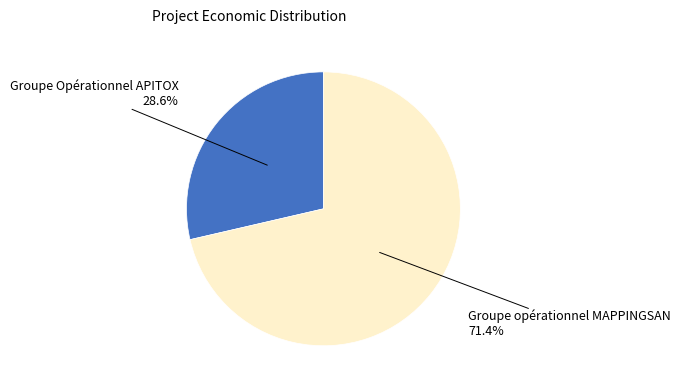

Which category has the smallest portion of the pie?

Groupe Opérationnel APITOX